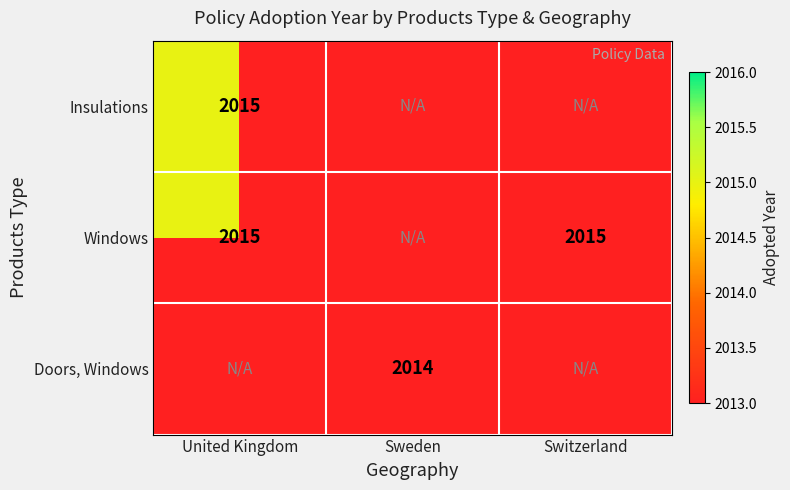

At which category is the sum across all series the highest?

United Kingdom